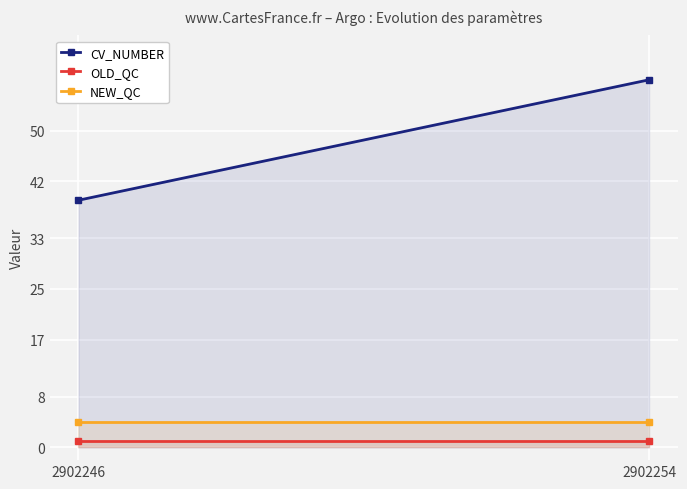

Which label corresponds to the largest value in the chart?

2902254